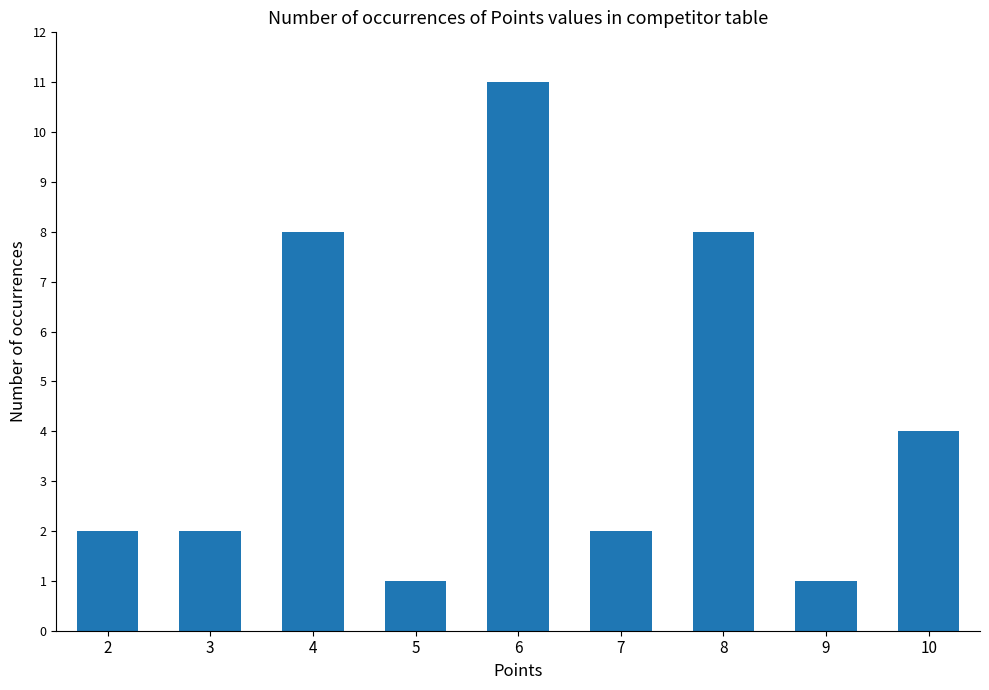

Which label corresponds to the largest value in the chart?

6